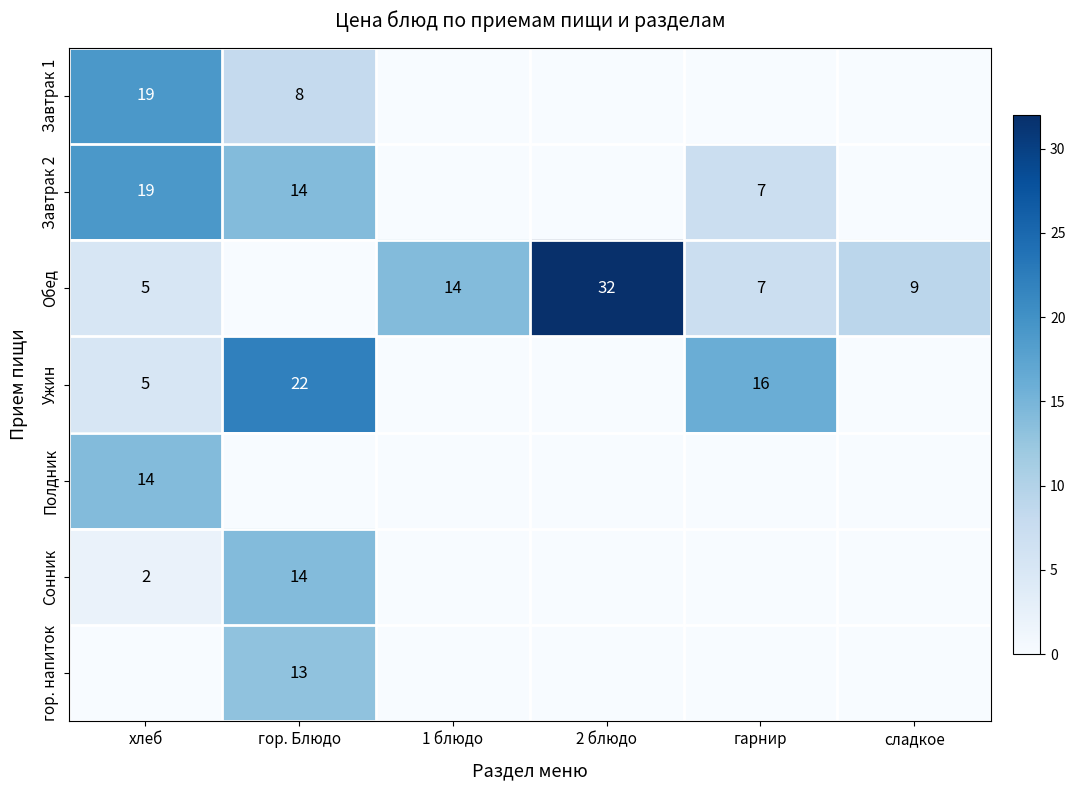

Is it true that гор. напиток equals 13 at гор. Блюдо?

True